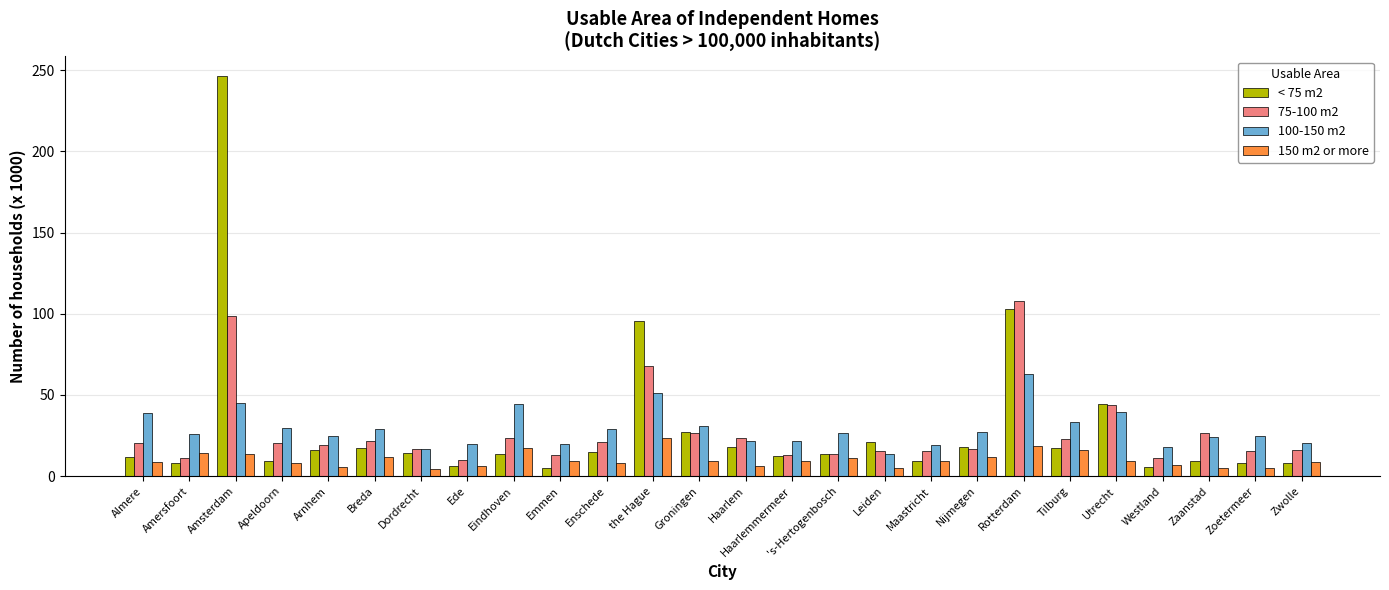

What is the sum of all 150 m2 or more values?

262.9